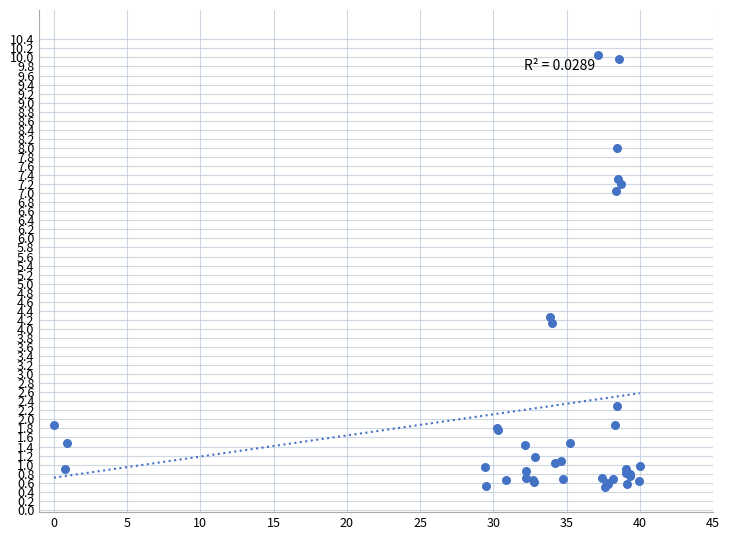

What Y value in the scatter plot is closest to 5?

4.3